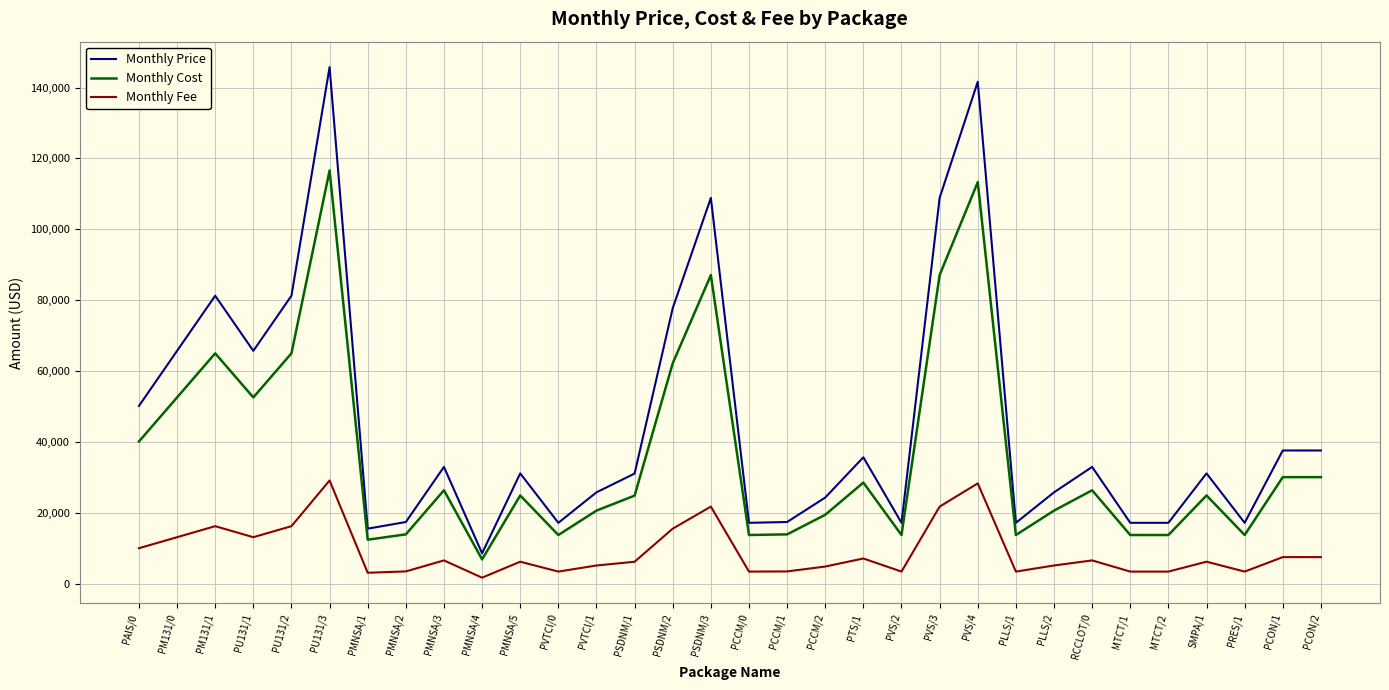

Rank the series by their maximum value, from lowest to highest.

Monthly Fee, Monthly Cost, Monthly Price